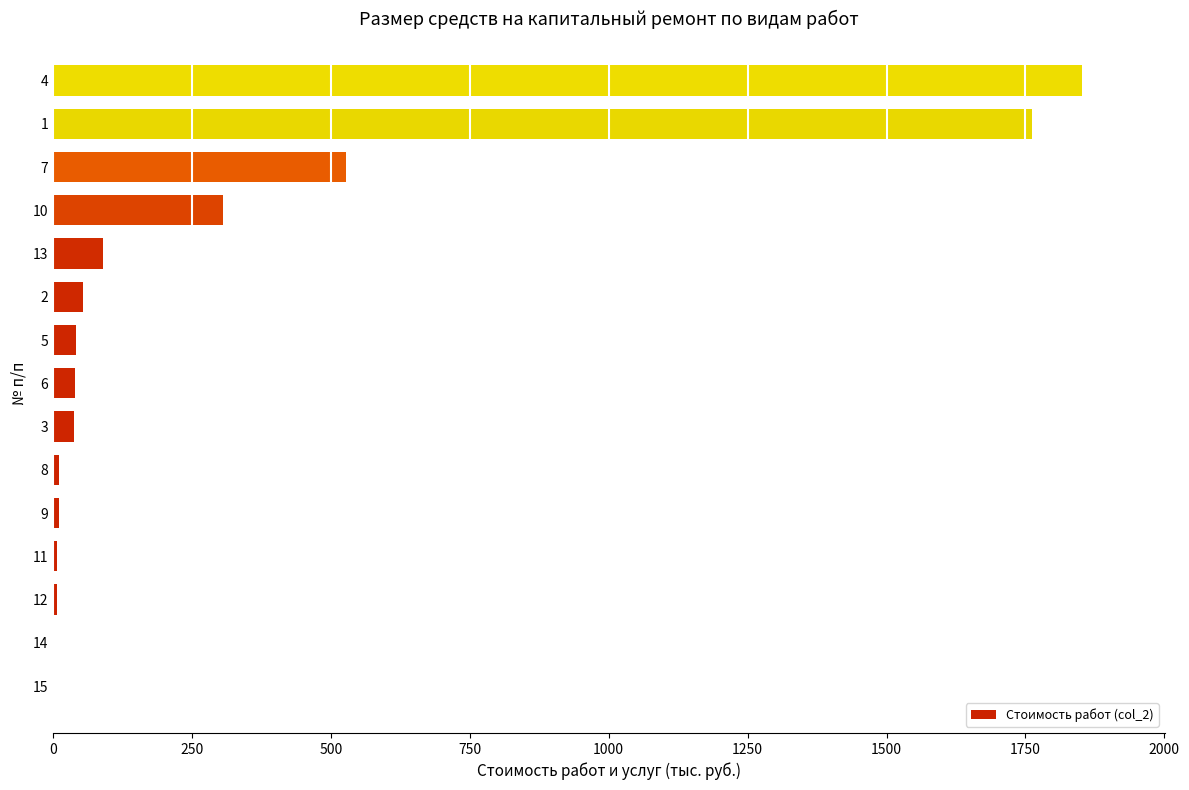

What is the average value?

316.7